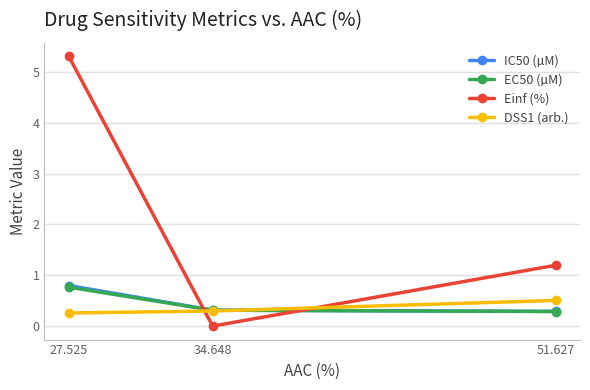

Reading right to left, extract all data points from this chart.

IC50 (µM): 51.627=0.3	34.648=0.3	27.525=0.8
EC50 (µM): 51.627=0.3	34.648=0.3	27.525=0.8
Einf (%): 51.627=1.2	34.648=0.0	27.525=5.3
DSS1 (arb.): 51.627=0.5	34.648=0.3	27.525=0.3